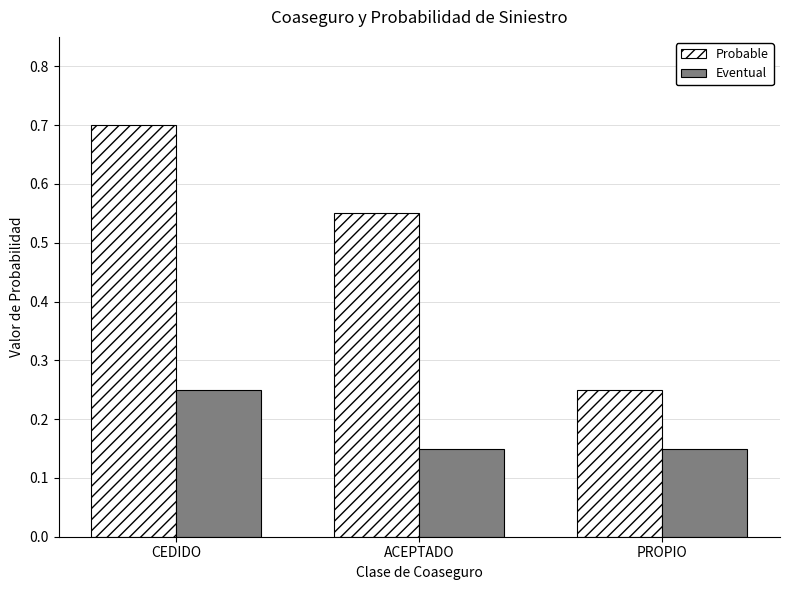

Are the bars grouped side by side (vs. stacked)?

Yes